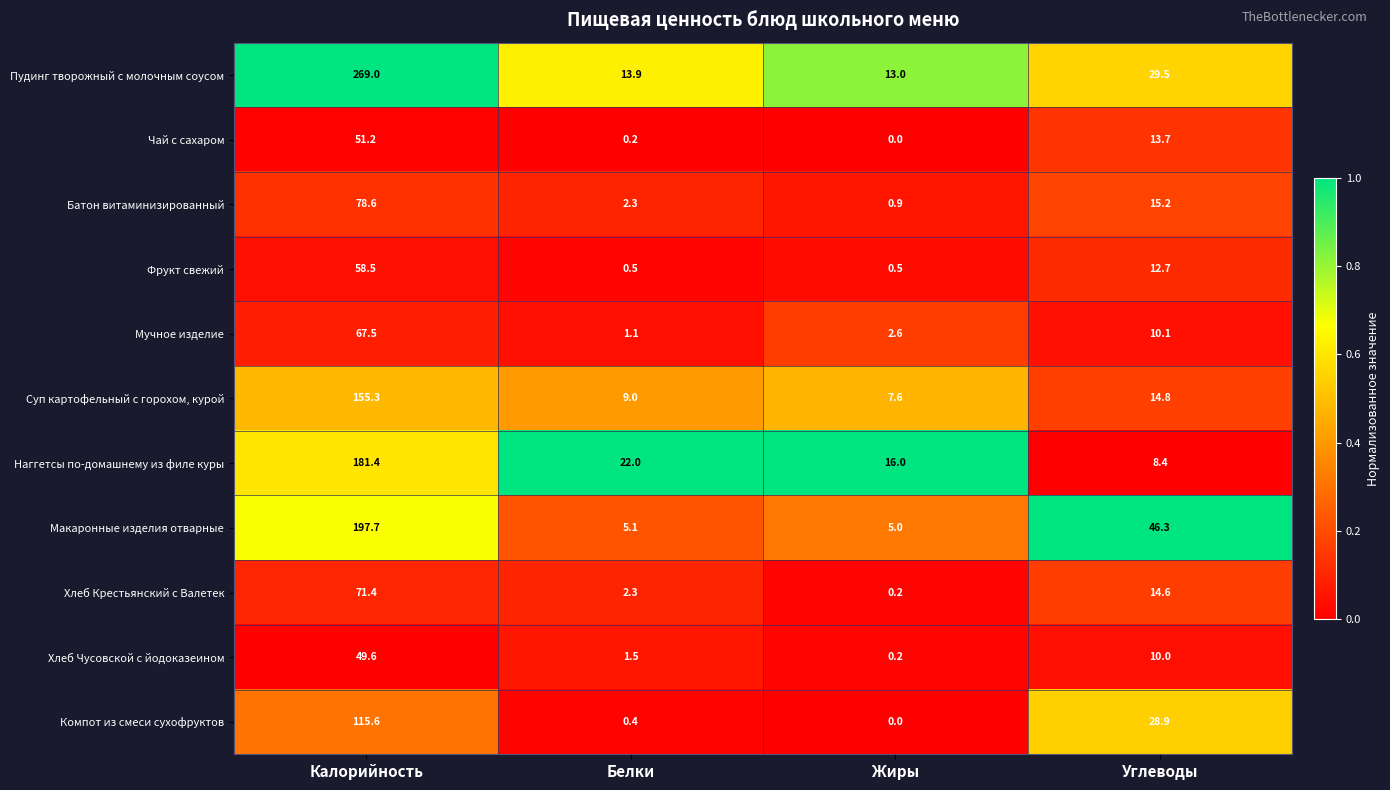

What is the sum of all Компот из смеси сухофруктов values?

144.9